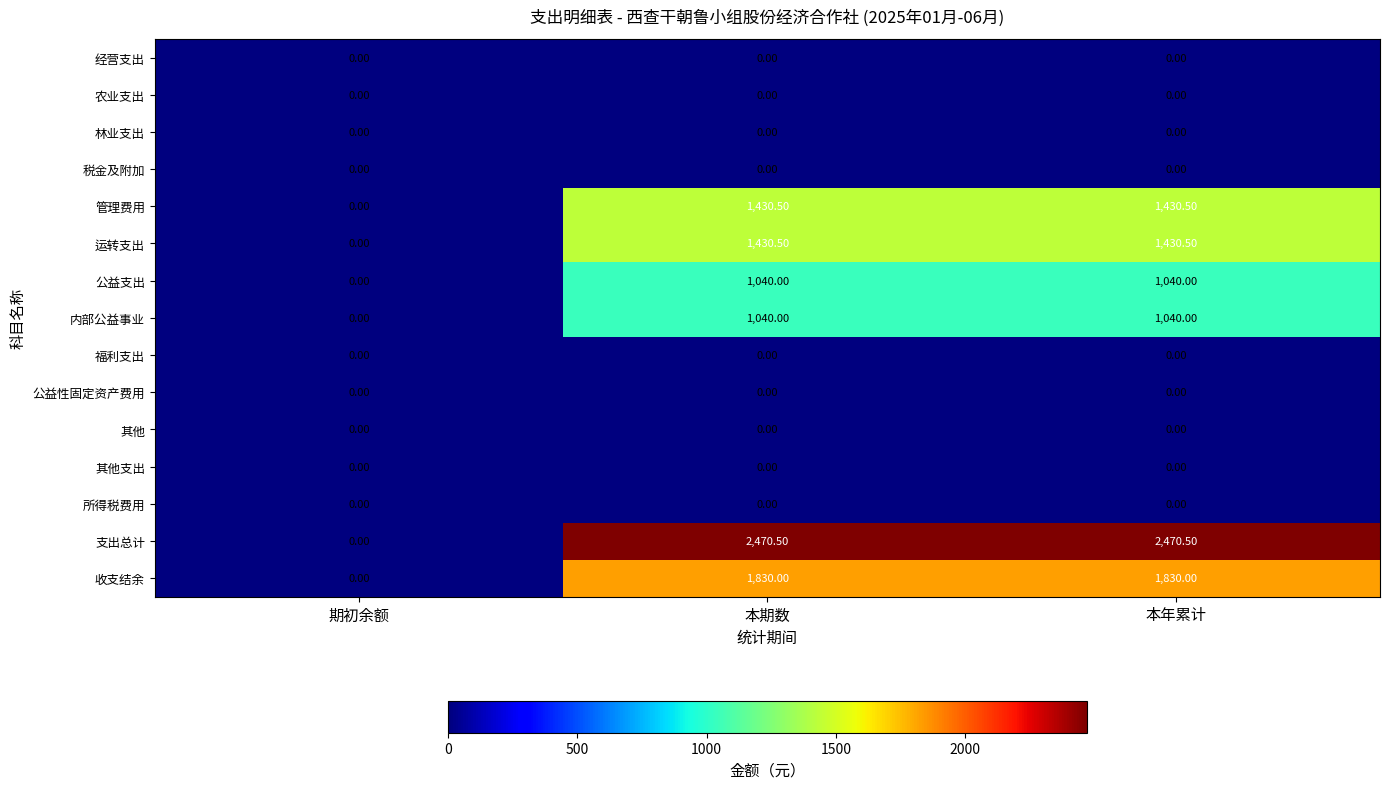

How many series are shown in this chart?

15